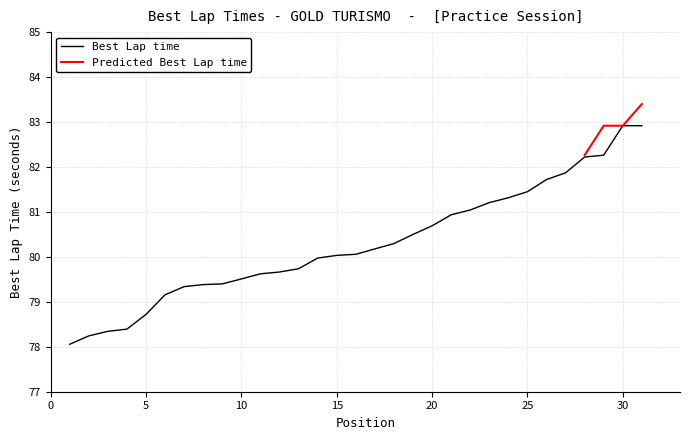

Read the value at 9.

79.4